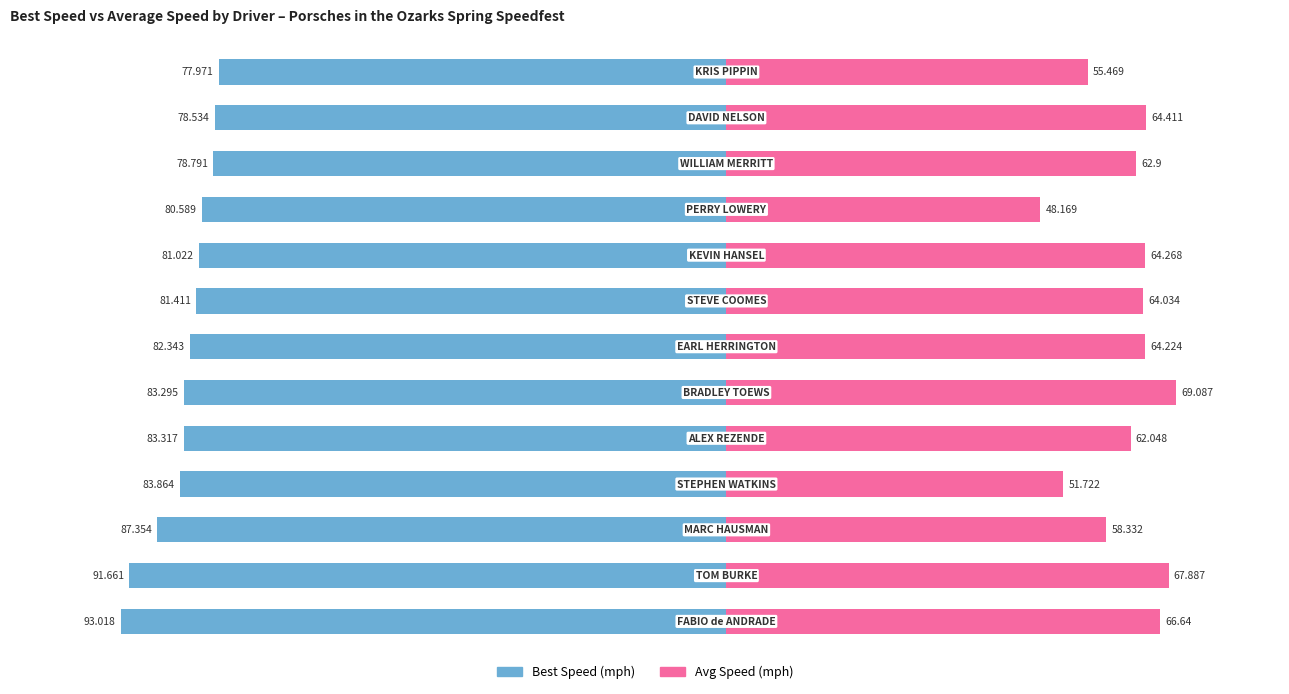

How many values in the Avg Speed series are below 64?

6